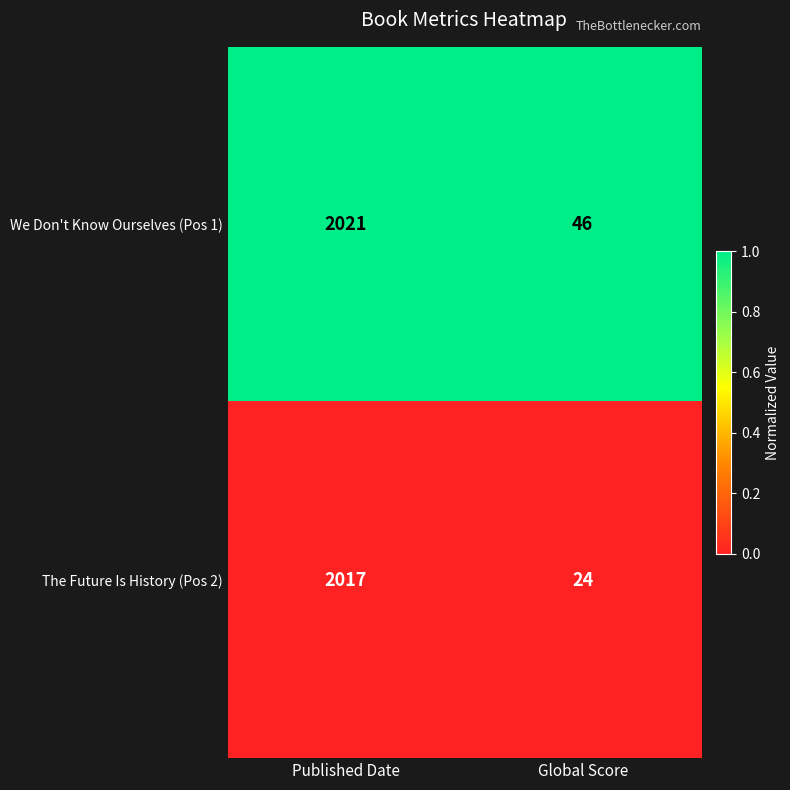

The We Don't Know Ourselves (Pos 1) series shows 46 at Global Score. True or false?

True